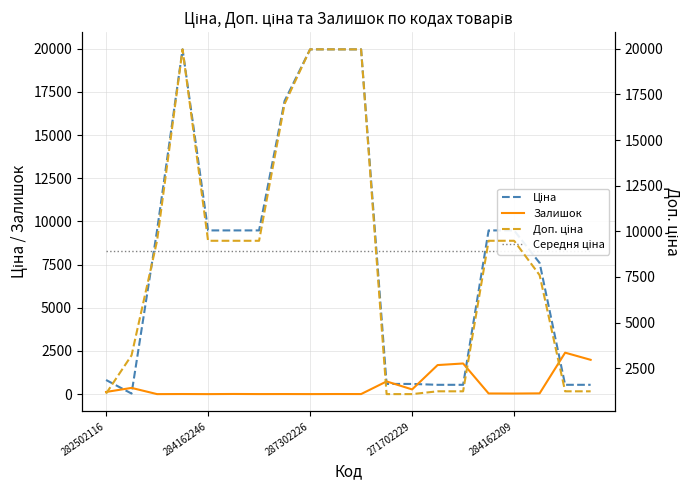

True or false: Доп. ціна has more than 1 points higher than both neighbors.

False